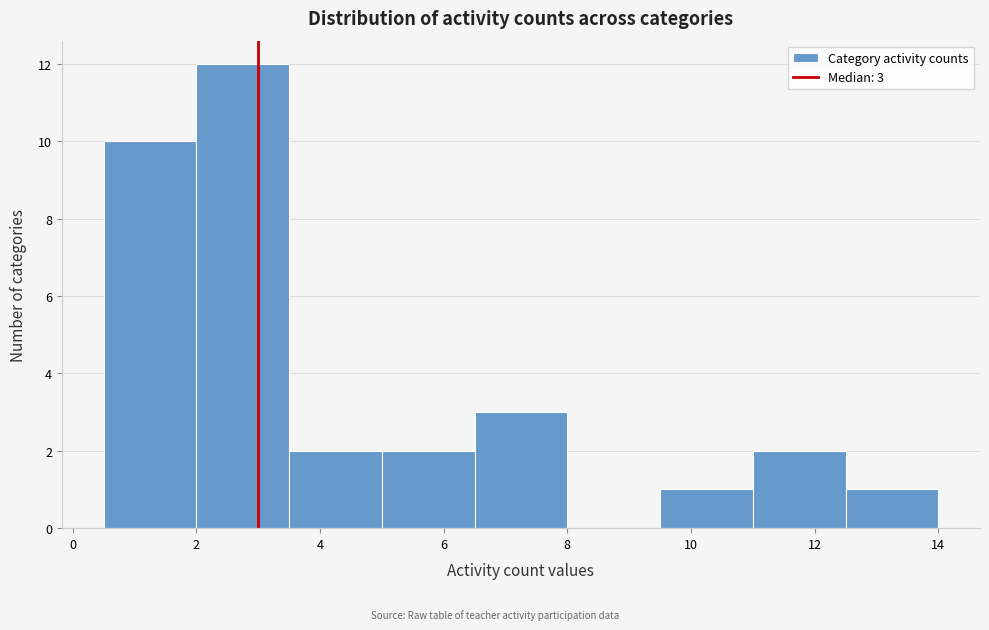

Which range on the x-axis has the tallest bar?

2.0 to 3.5